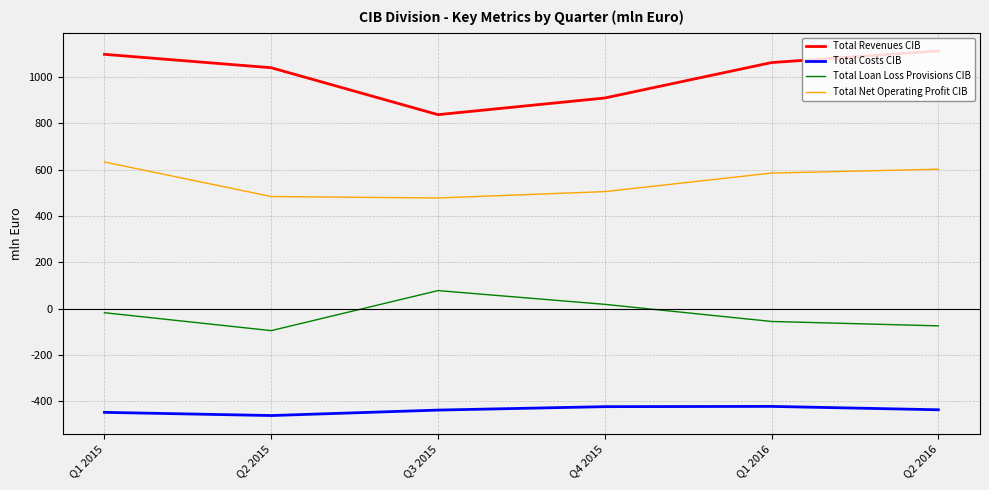

What is the greatest value displayed?

1111.3